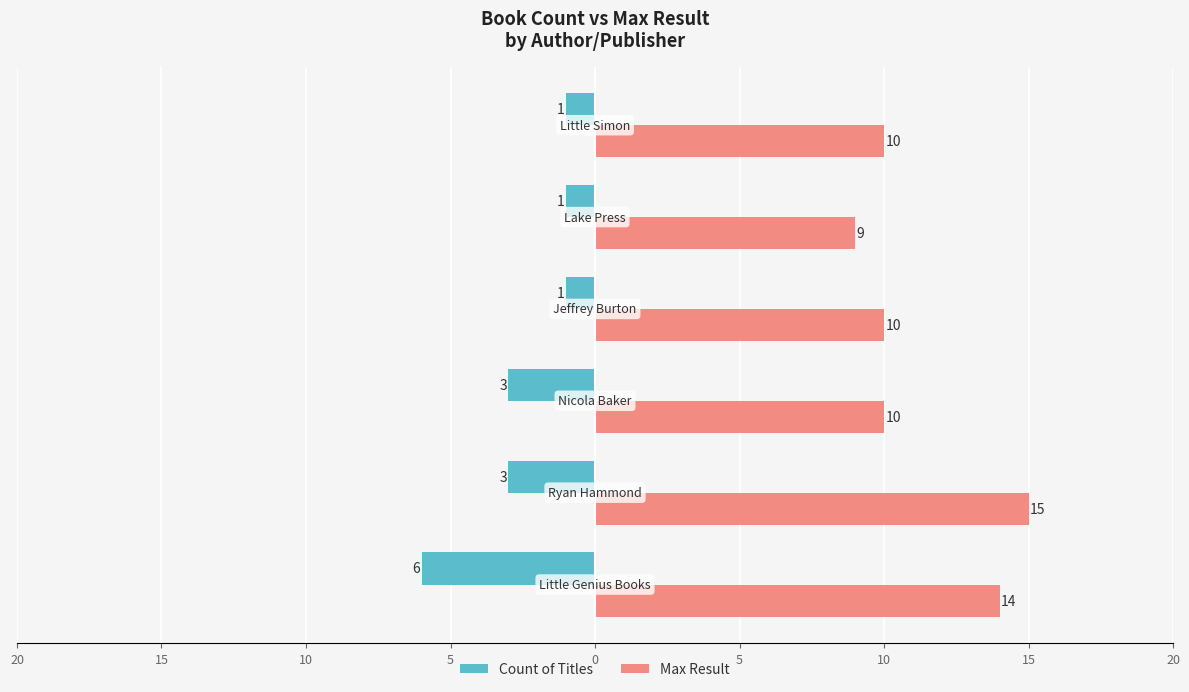

What are all the series names shown in the legend?

Count of Titles, Max Result